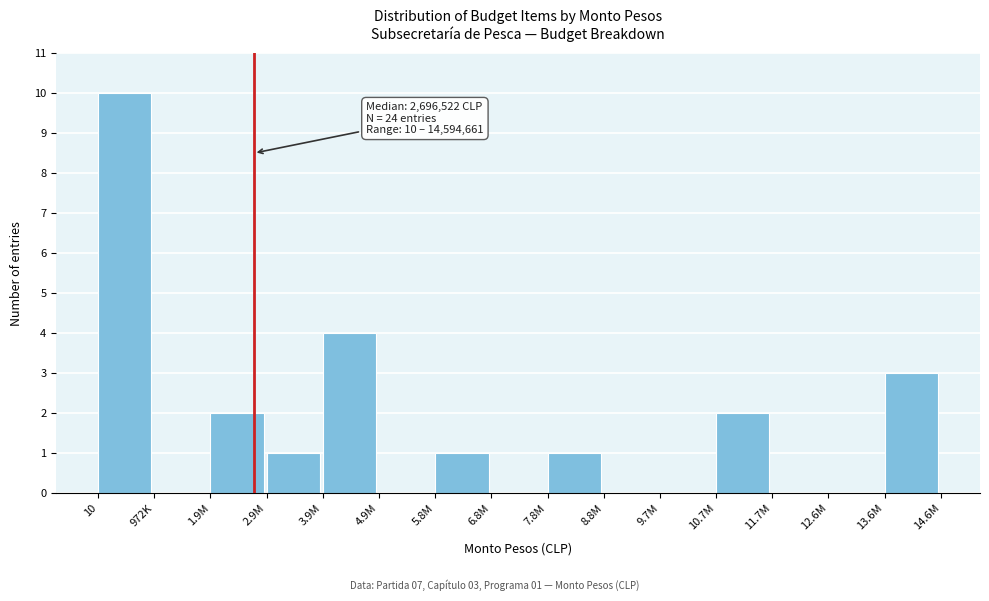

Reading left to right, extract all data points from this chart.

10=10	972K=0	1.9M=2	2.9M=1	3.9M=4	4.9M=0	5.8M=1	6.8M=0	7.8M=1	8.8M=0	9.7M=0	10.7M=2	11.7M=0	12.6M=0	13.6M=3